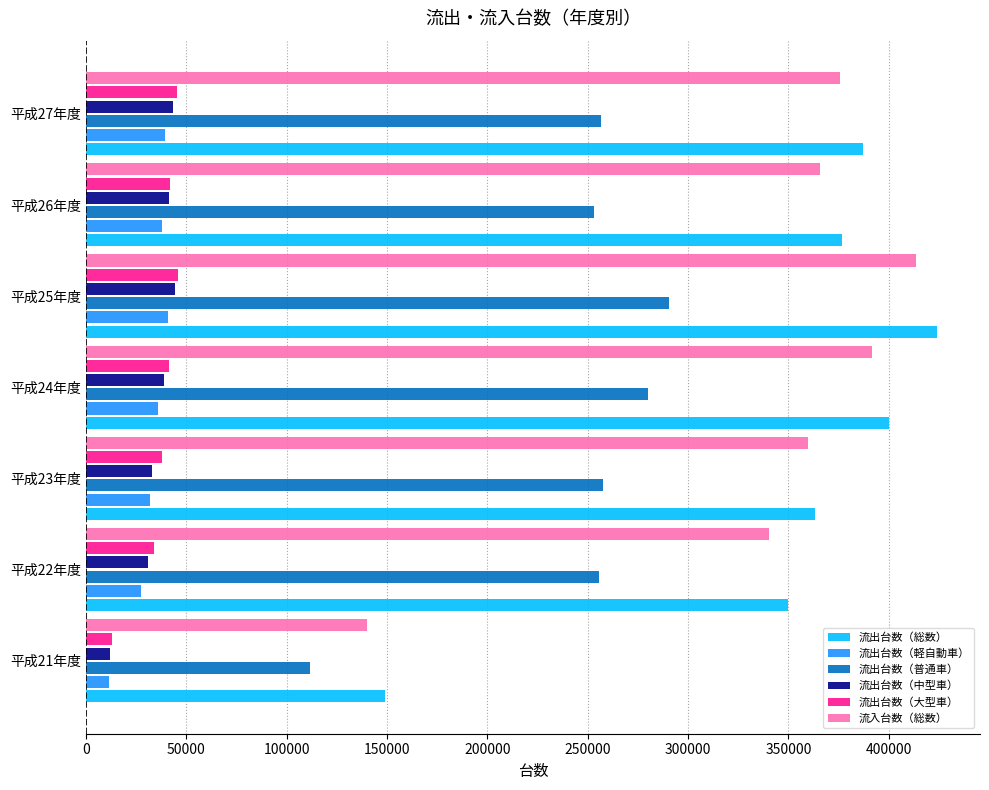

Which series has the largest range (max minus min)?

流出台数（総数）